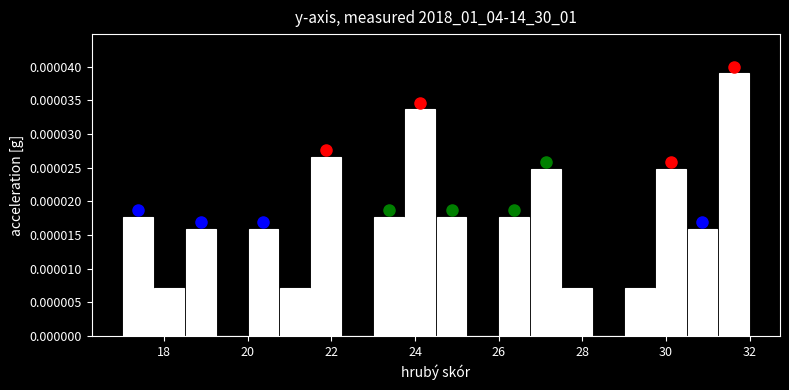

Read against the x-axis, roughly where is the centre of the tallest bar?

31.6